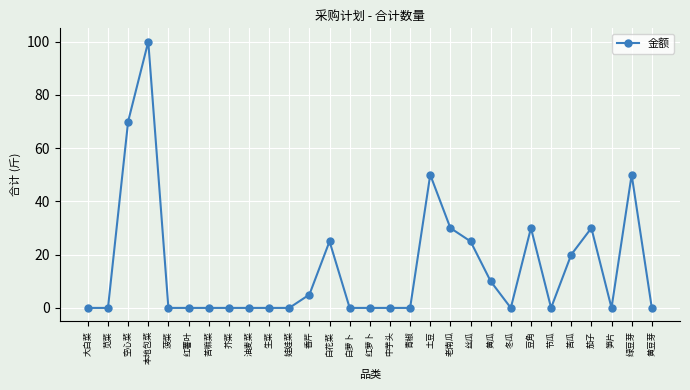

What is the greatest value displayed?

100